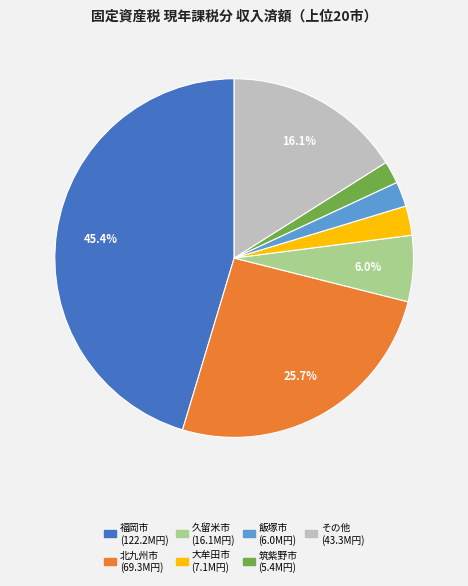

Is there a majority slice in this chart?

No